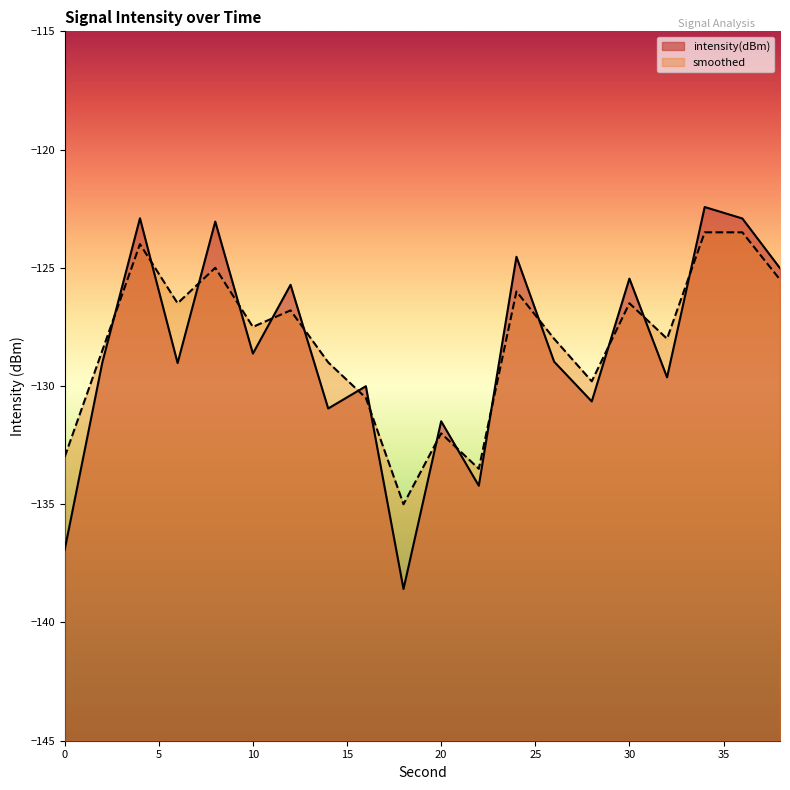

Rank the series by their average value, from highest to lowest.

smoothed, intensity(dBm)